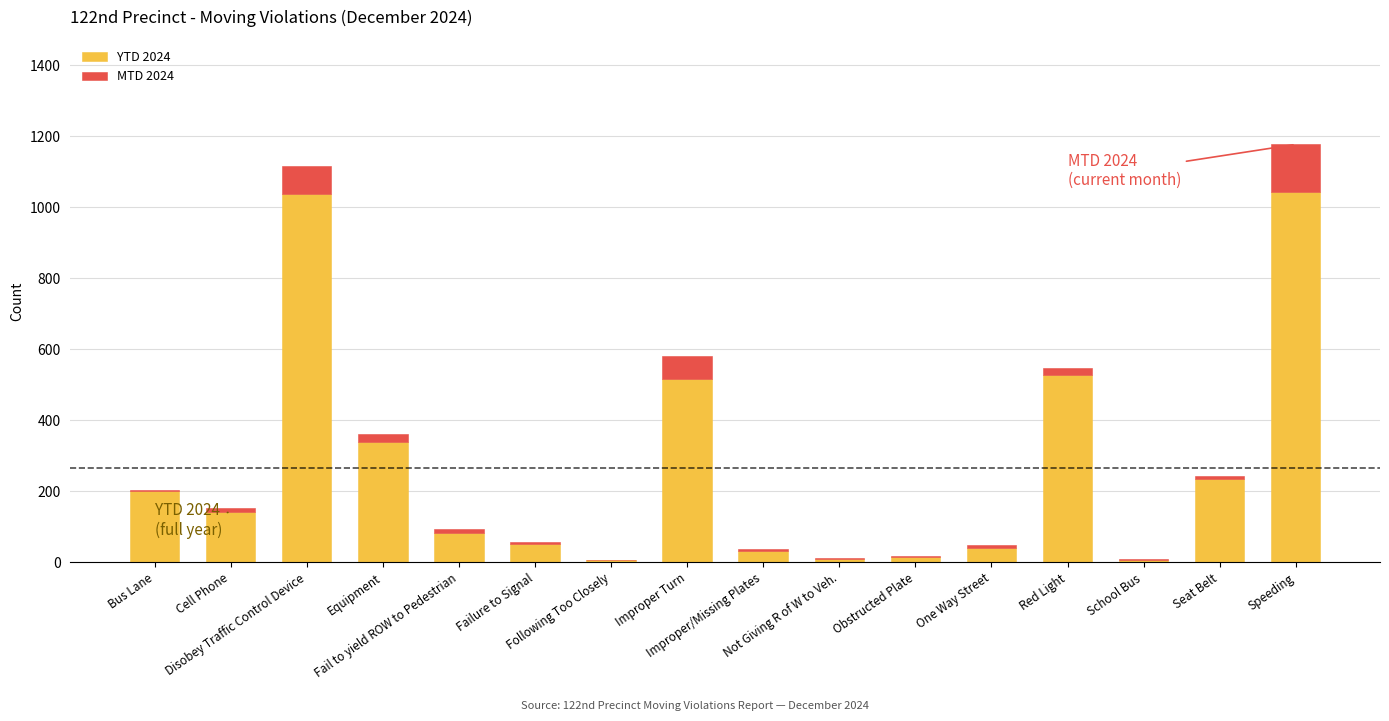

What is the sum of all YTD 2024 values?

4284